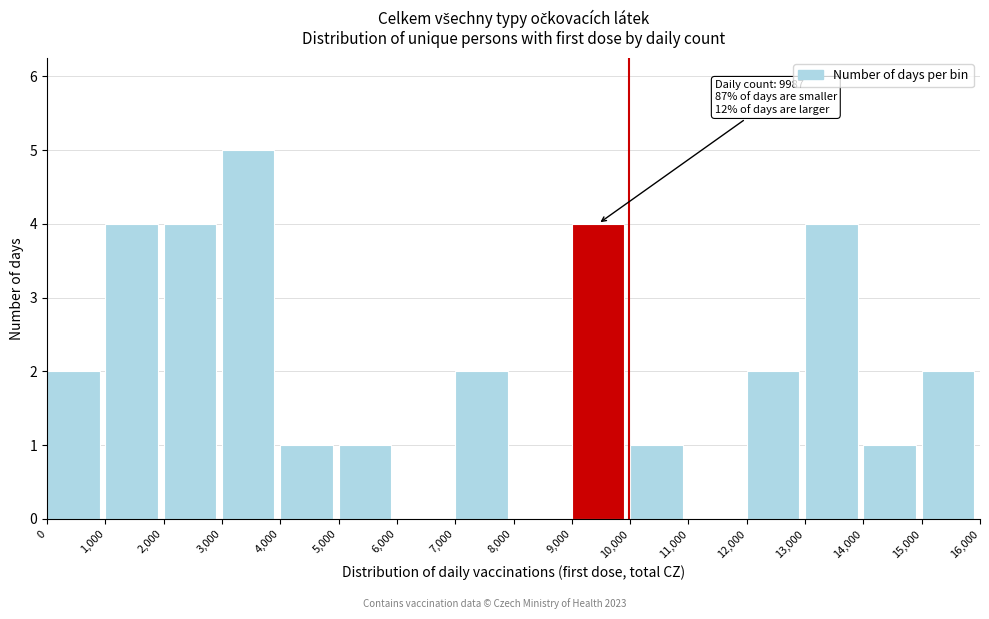

Over which range of the x-axis is the bar tallest?

3,000 to 4,000